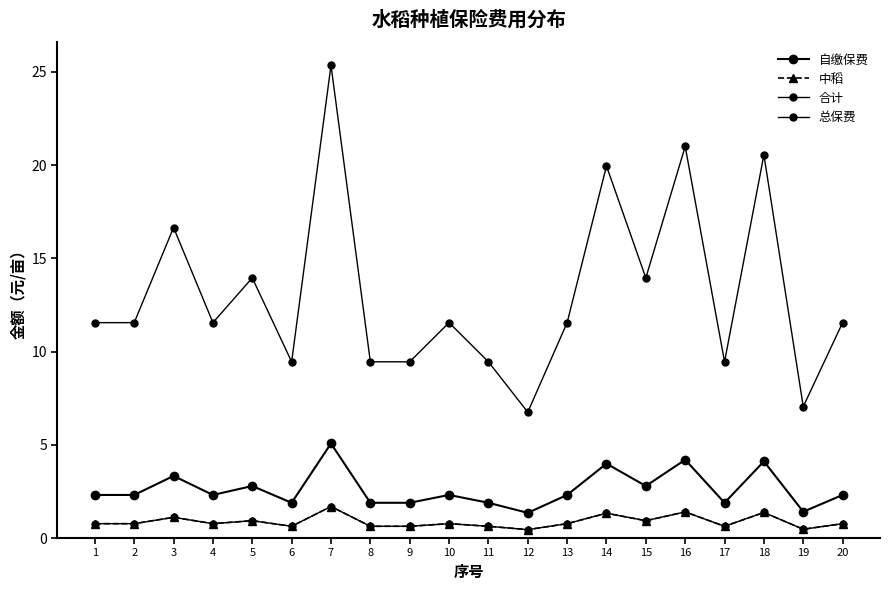

Does the chart have visible grid lines?

No